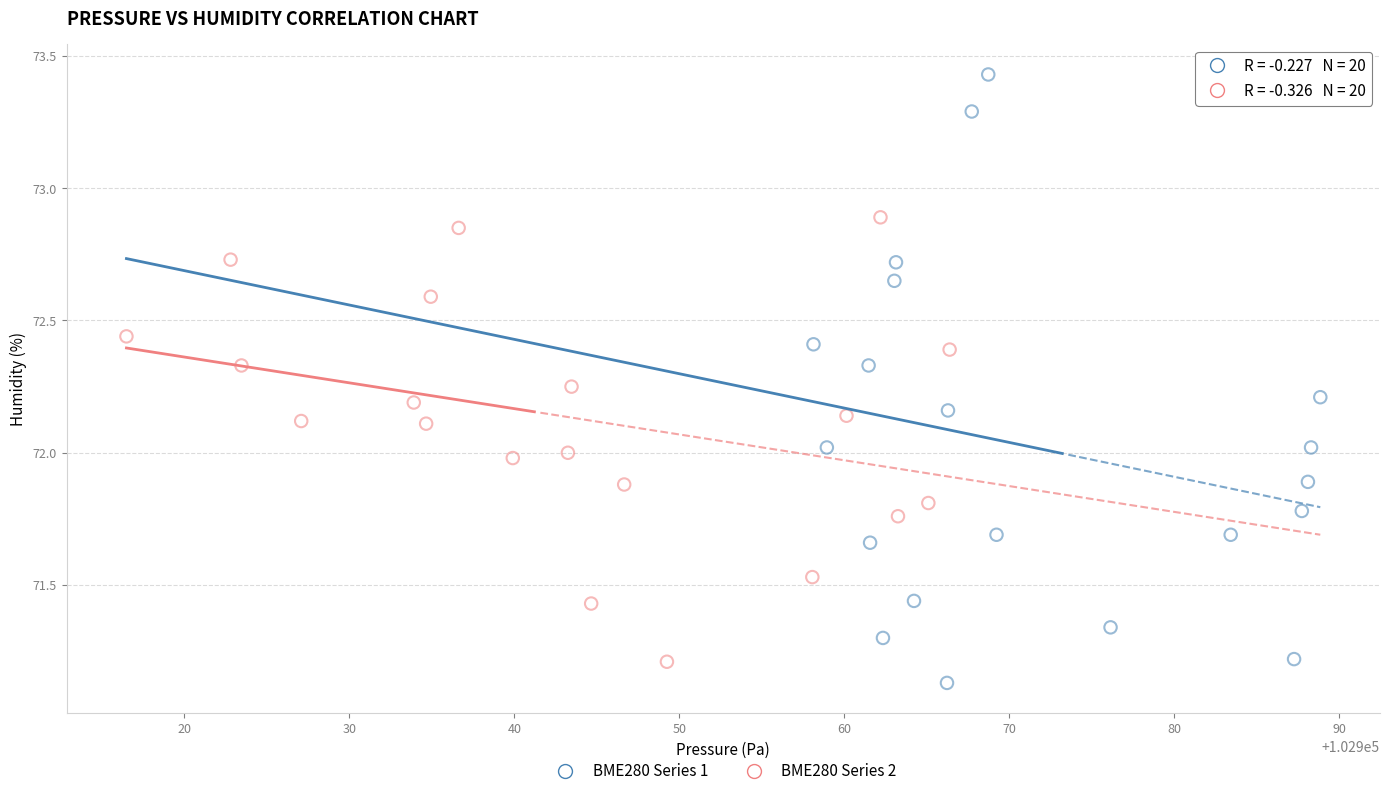

Which series reaches the maximum Y coordinate?

BME280 Series 1